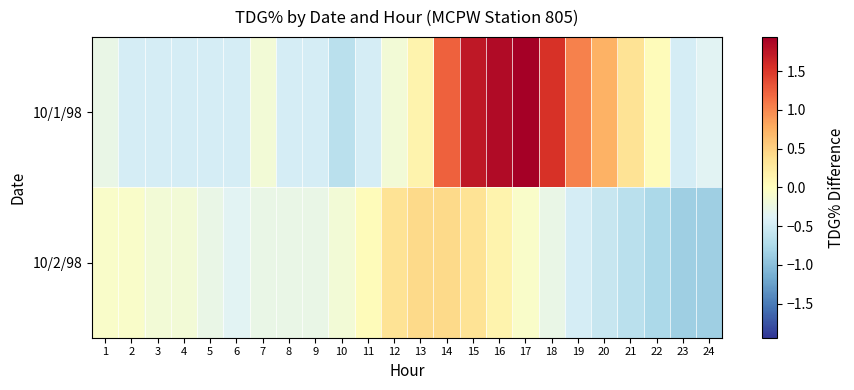

Between 12 and 16, which series saw the biggest shift?

10/1/98